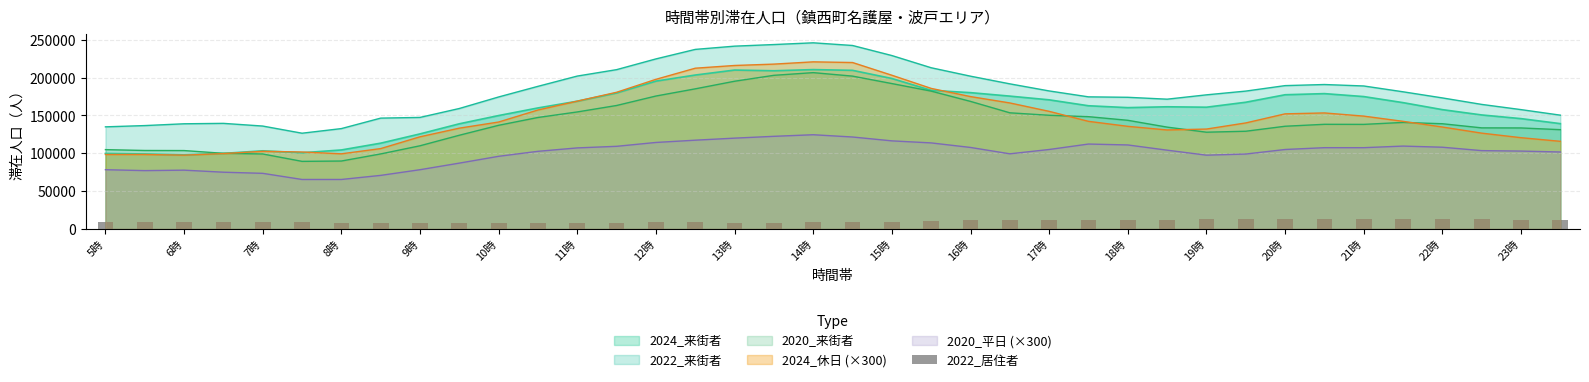

What is the maximum value for 2020_来街者?

206539